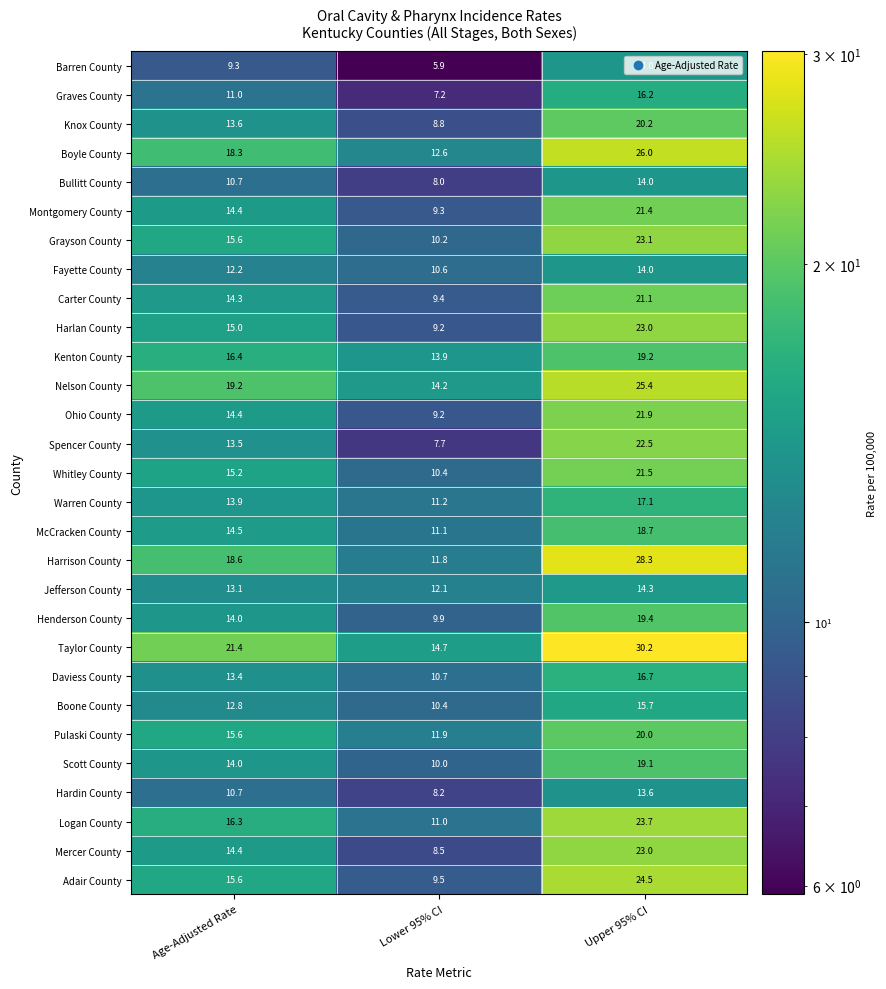

What is the sum of all Hardin County values?

32.5